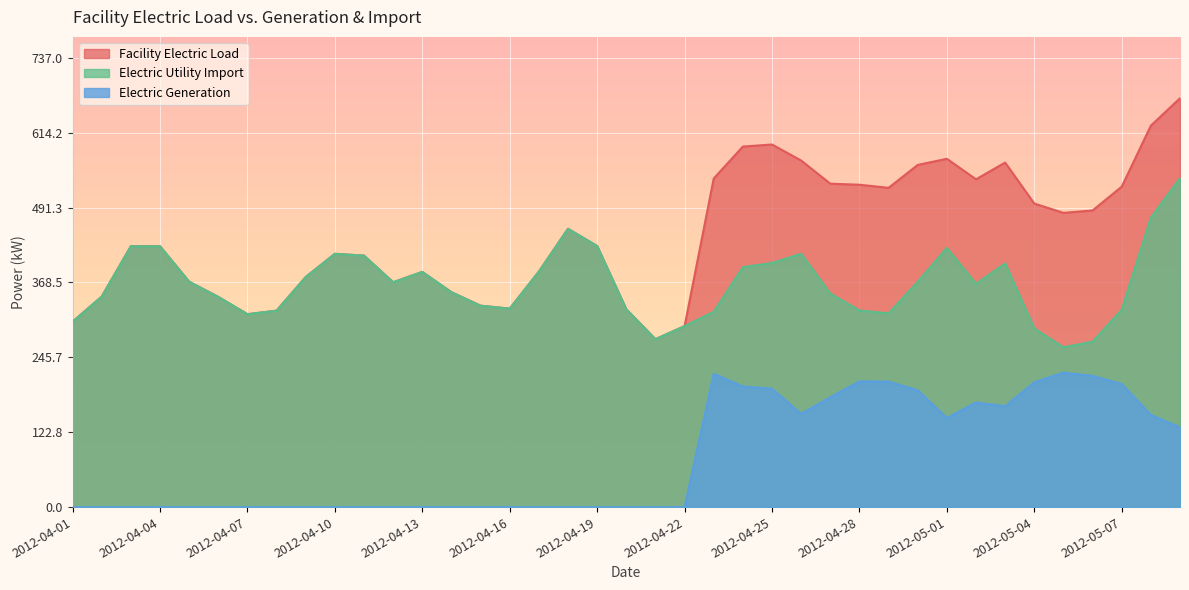

How many lines are shown in the chart?

3